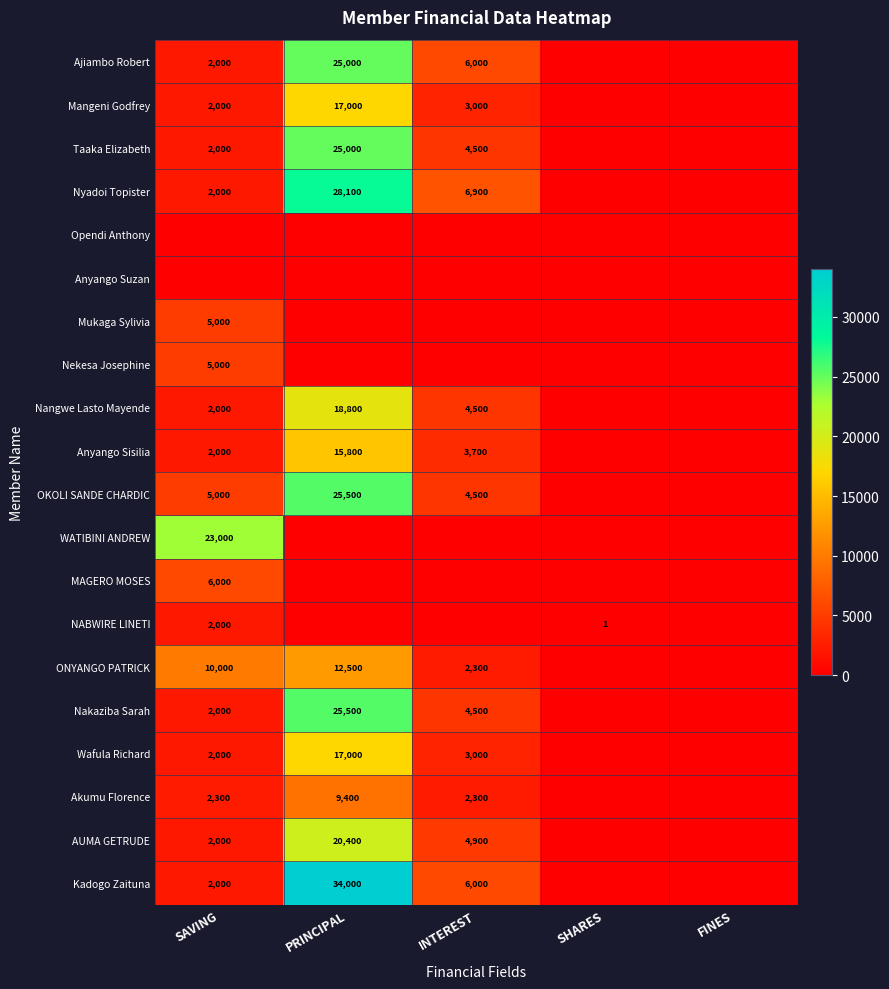

The Nangwe Lasto Mayende series shows 4500 at INTEREST. True or false?

True